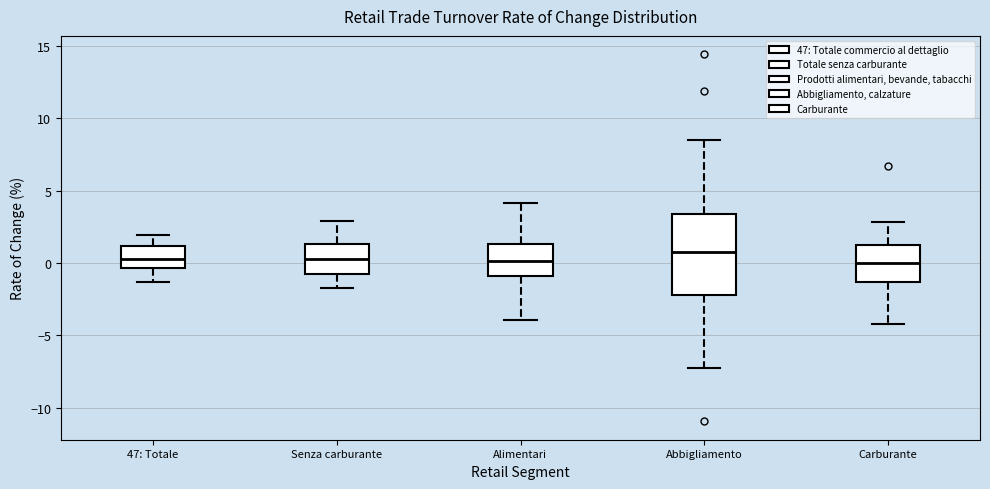

Which box is the tallest, from its lower edge to its upper edge?

Abbigliamento